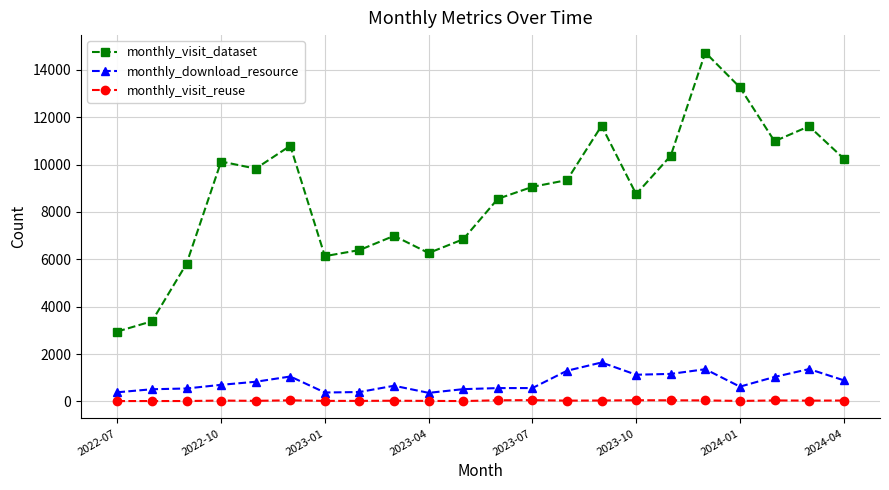

List the series in order of their peak value, highest first.

monthly_visit_dataset, monthly_download_resource, monthly_visit_reuse